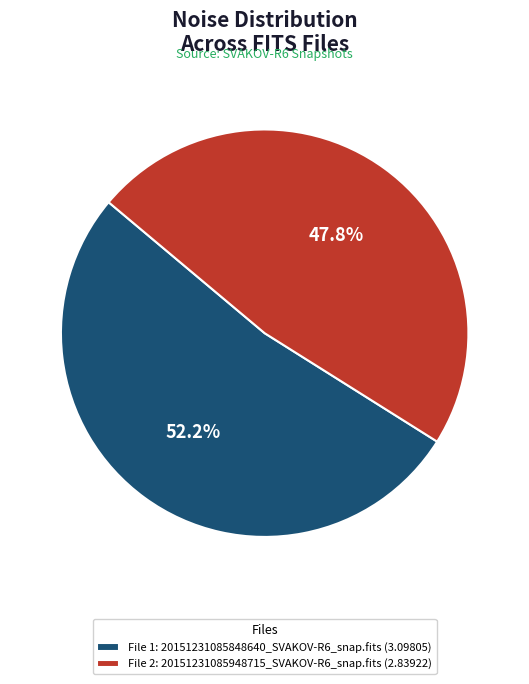

Combined, what portion of the pie is File 2: 20151231085948715_SVAKOV-R6_snap.fits (2.83922) and File 1: 20151231085848640_SVAKOV-R6_snap.fits (3.09805)?

100.0%